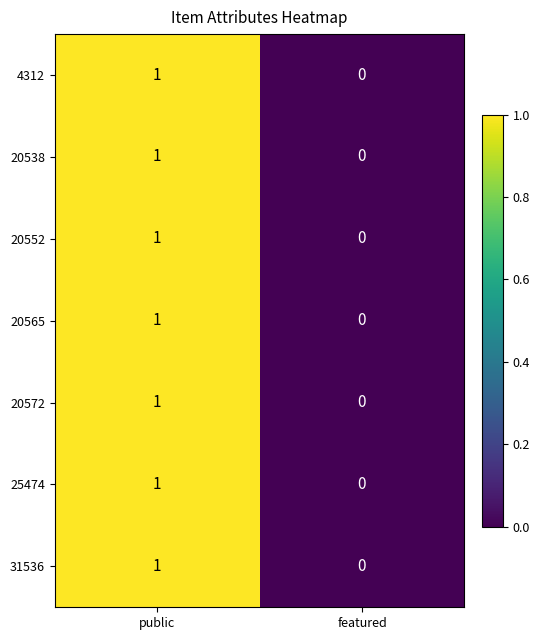

Which label corresponds to the largest value in the chart?

public